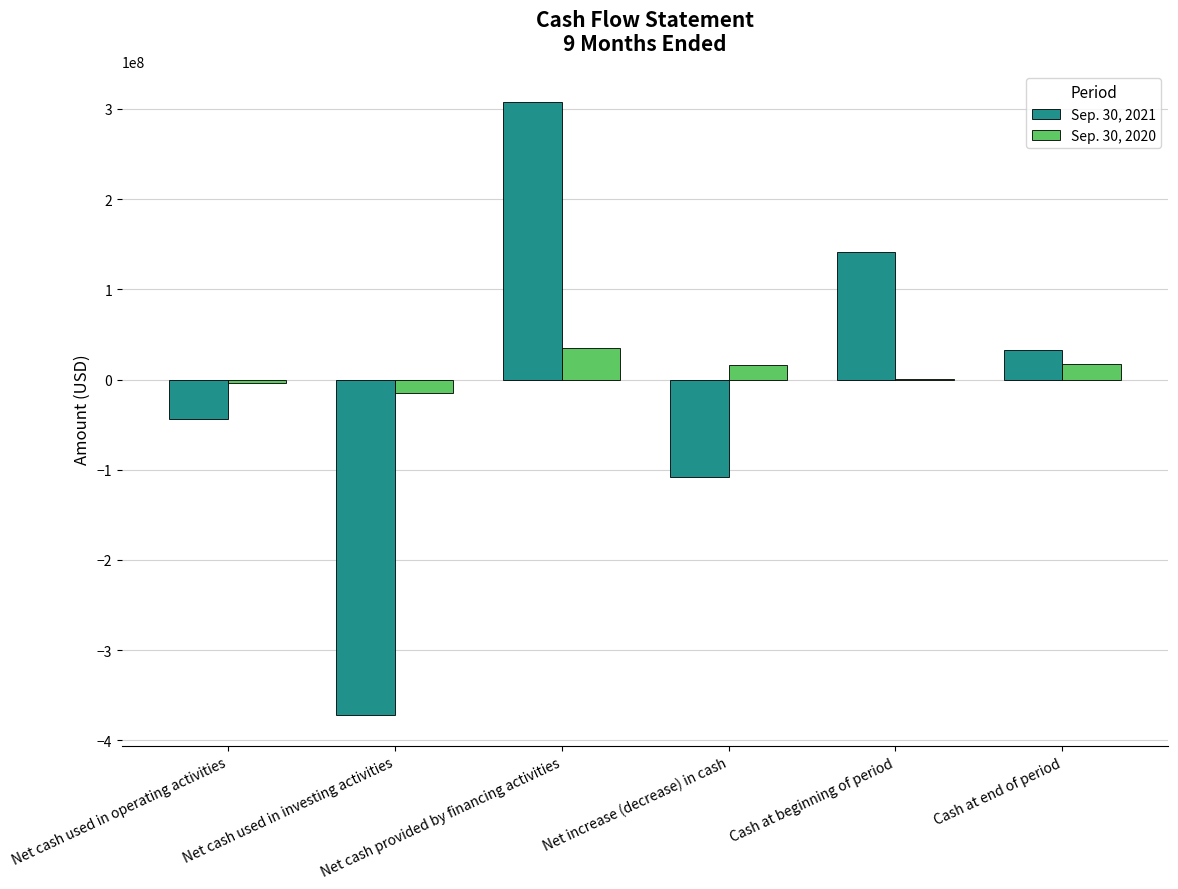

What is the greatest value displayed?

307668943